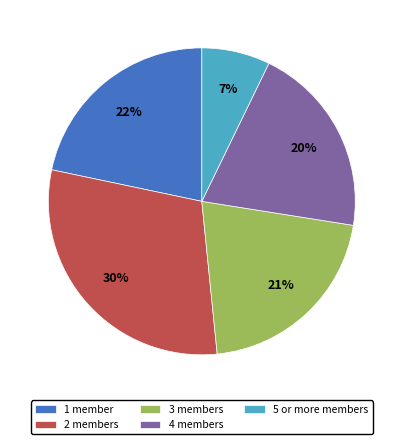

What is the smallest slice in the pie chart?

5 or more members